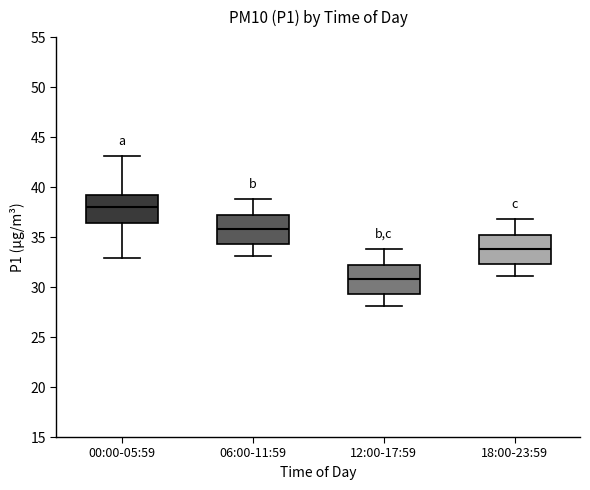

Reading left to right, transcribe this box plot: for each box, give where its median line is, the range the box spans, and where its two whiskers end, as read against the y-axis. The values are not printed on the chart, so give them approximately, as read against the axis.

00:00-05:59: median 38.0, box 36.5 to 39.0, whiskers 33.0 to 43.0
06:00-11:59: median 36.0, box 34.5 to 37.0, whiskers 33.0 to 39.0
12:00-17:59: median 31.0, box 29.5 to 32.0, whiskers 28.0 to 34.0
18:00-23:59: median 34.0, box 32.5 to 35.0, whiskers 31.0 to 37.0